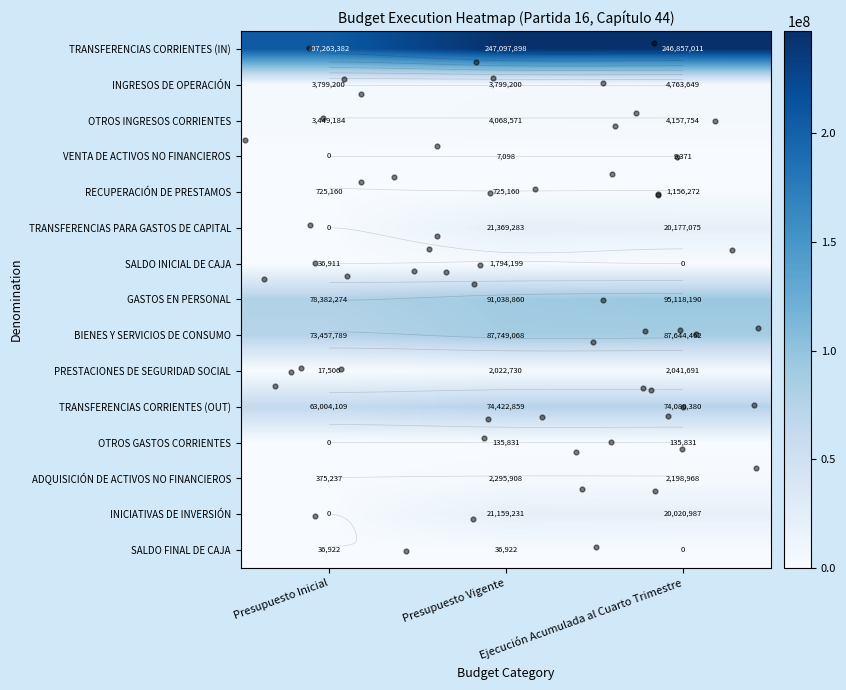

Where does the BIENES Y SERVICIOS DE CONSUMO series first go above 87644462?

Presupuesto Vigente